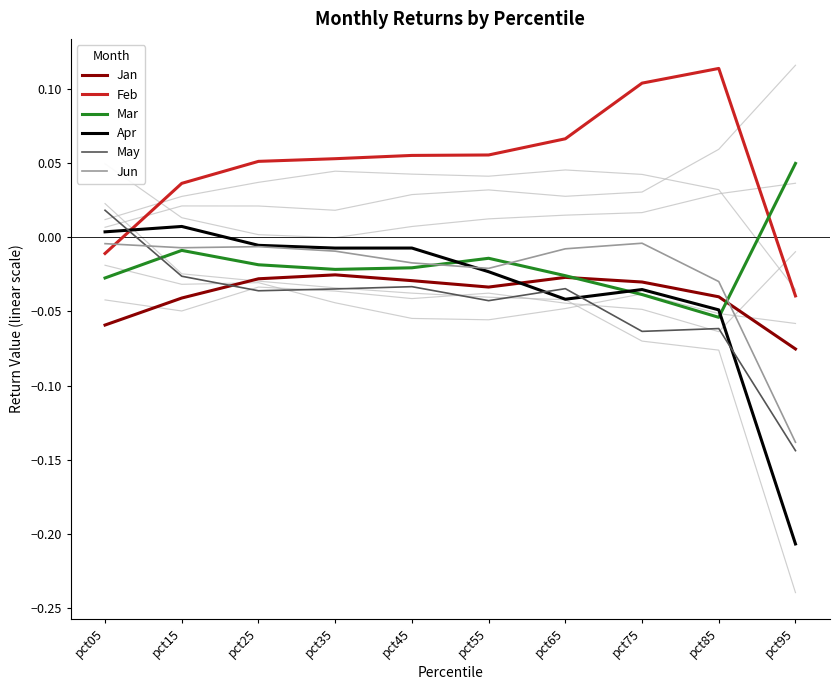

The May series shows -0.0 at pct55. True or false?

True